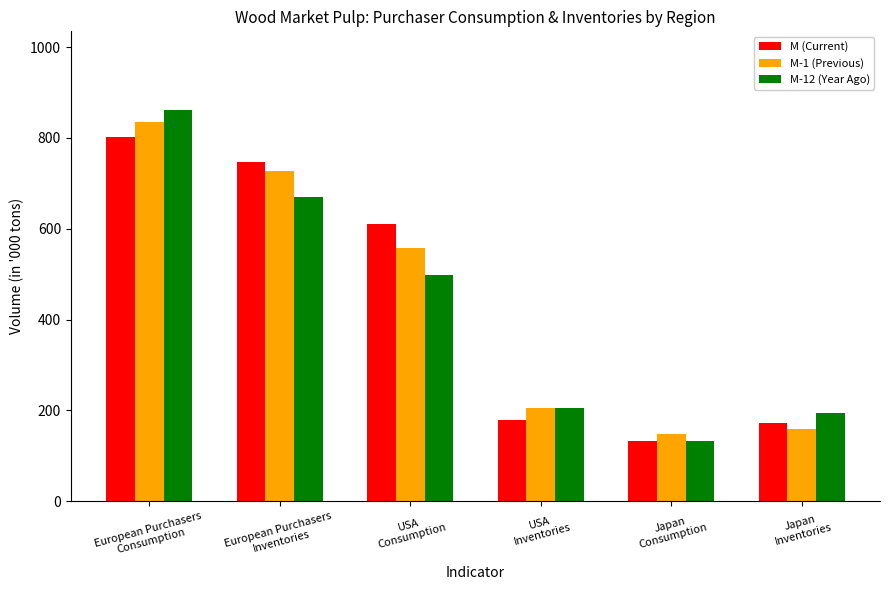

Read the M-12 (Year Ago) value at European Purchasers
Consumption.

862.2